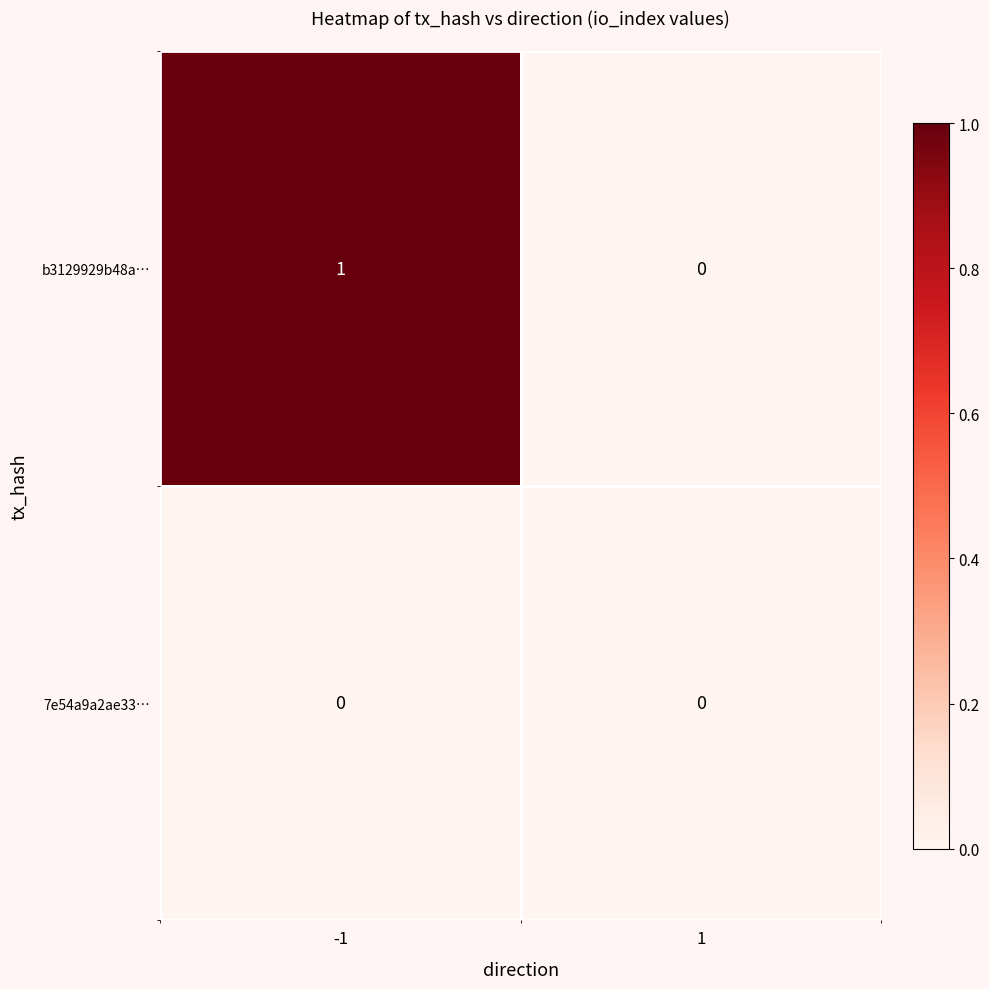

True or false: 7e54a9a2ae33… has a value of 0 at 1.

True